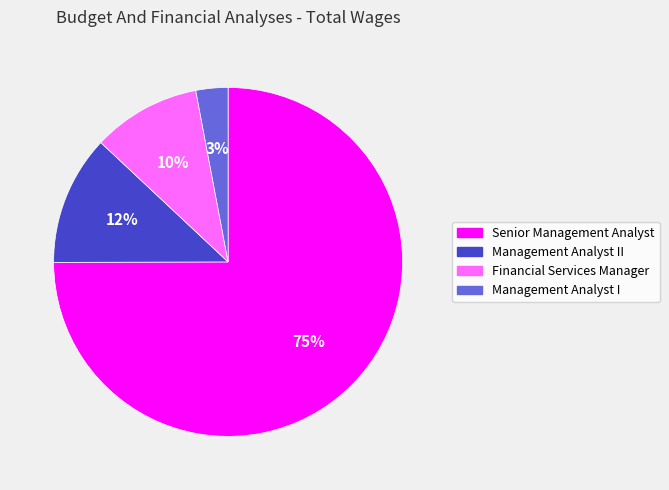

Between Management Analyst II and Senior Management Analyst, which is larger?

Senior Management Analyst